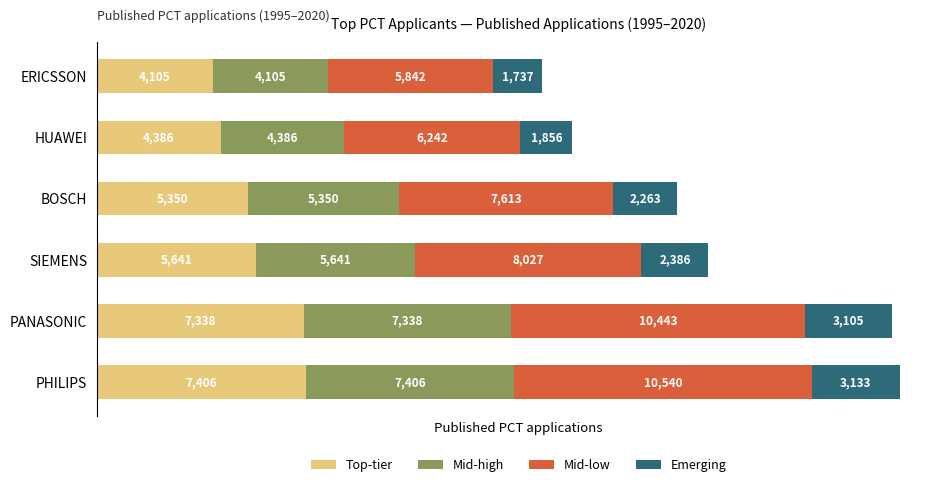

What is the sum of all Top-tier values?

34226